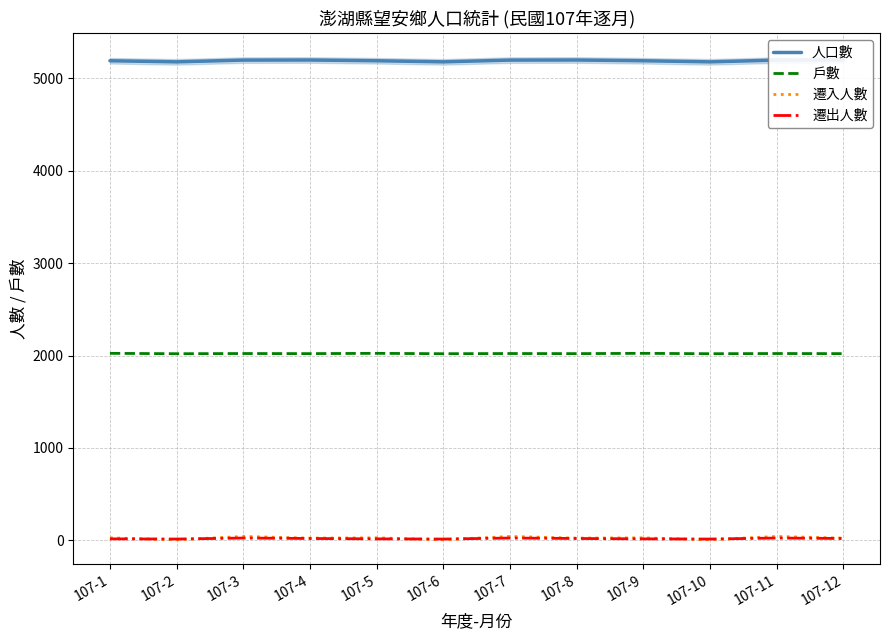

What is the spread (max minus min) of values at 107-1?

5175